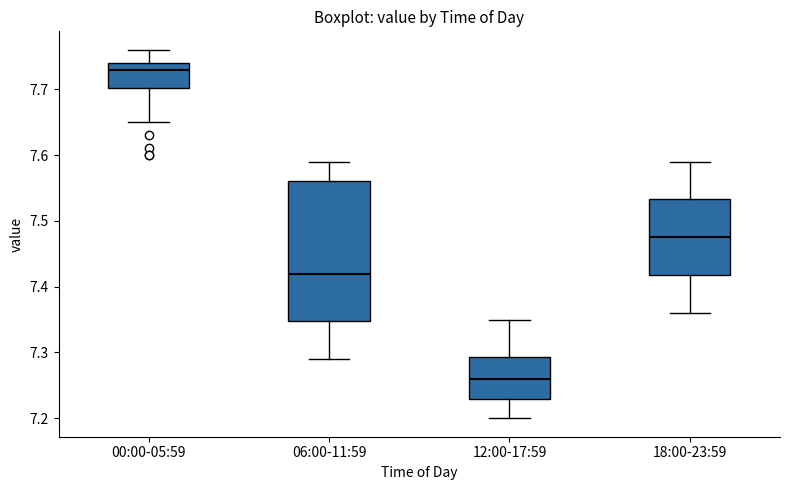

Which box has the lowest median line?

12:00-17:59